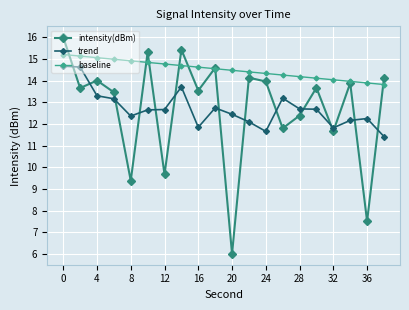

How many data points does each series have?

20